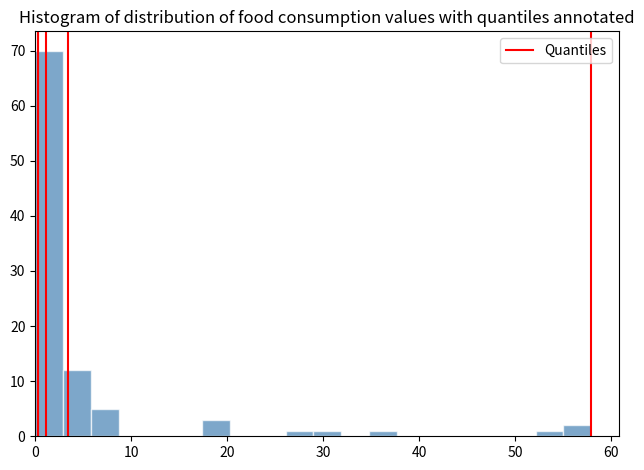

Around what value on the x-axis is the tallest bar? Give the approximate position of its centre, as read against the axis.

1